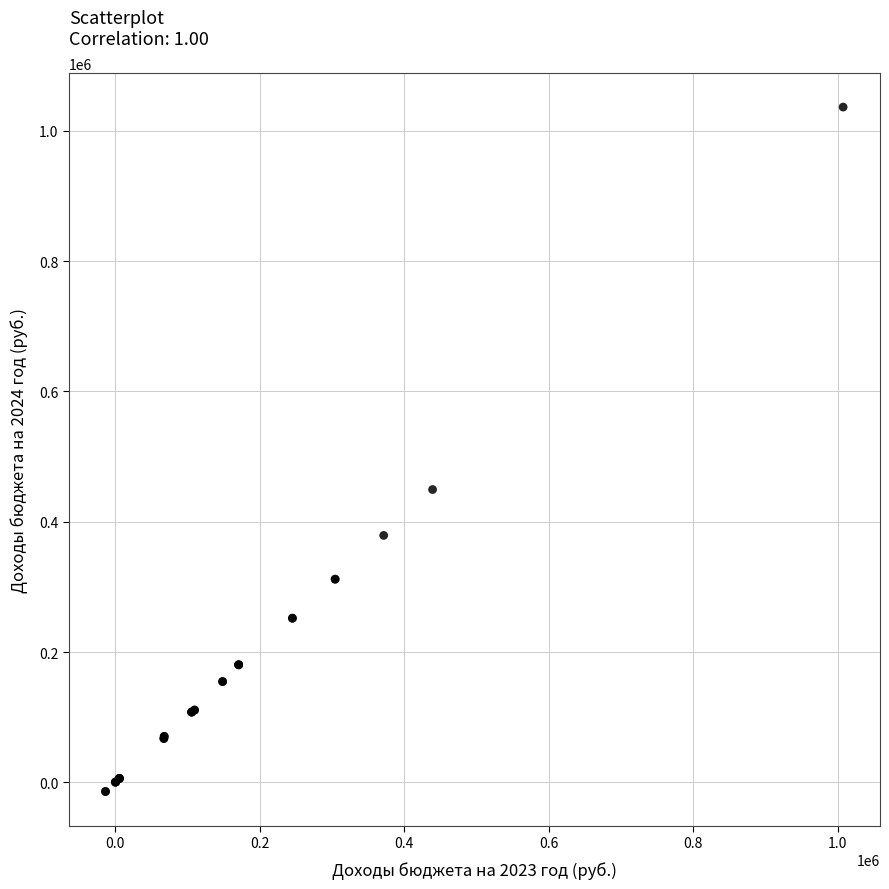

What Y value in the scatter plot is closest to 511232?

449460